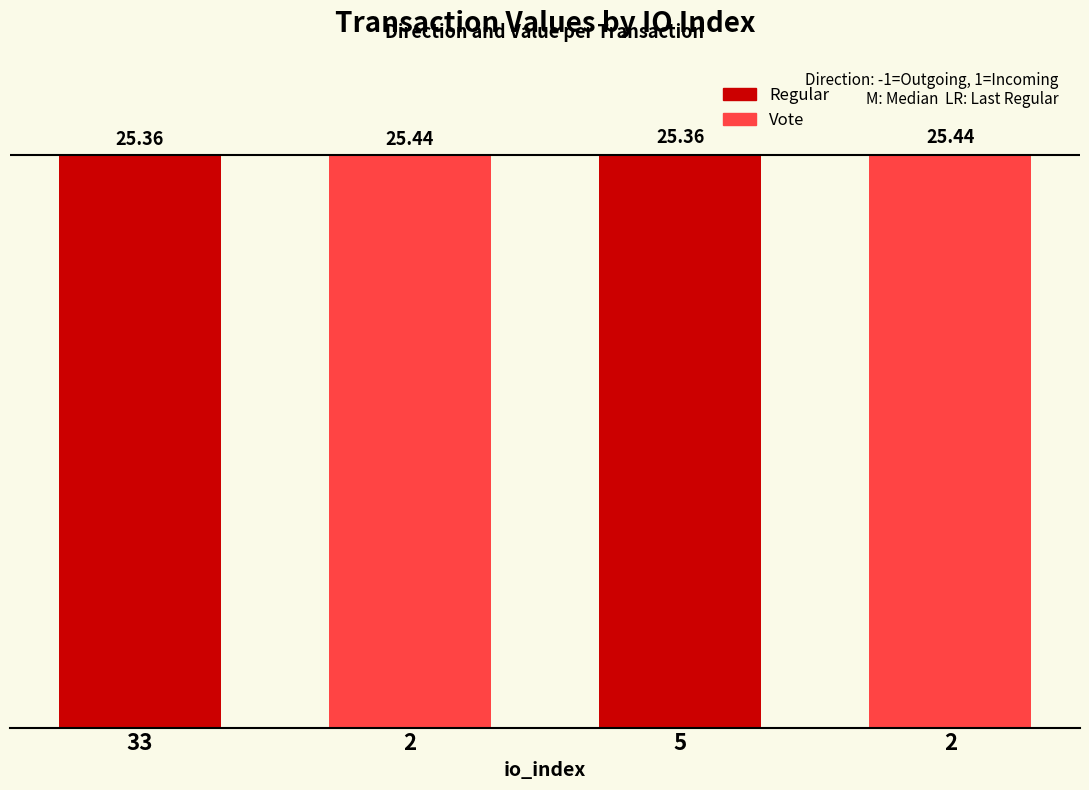

List the labels in order of Regular value, largest first.

5, 33